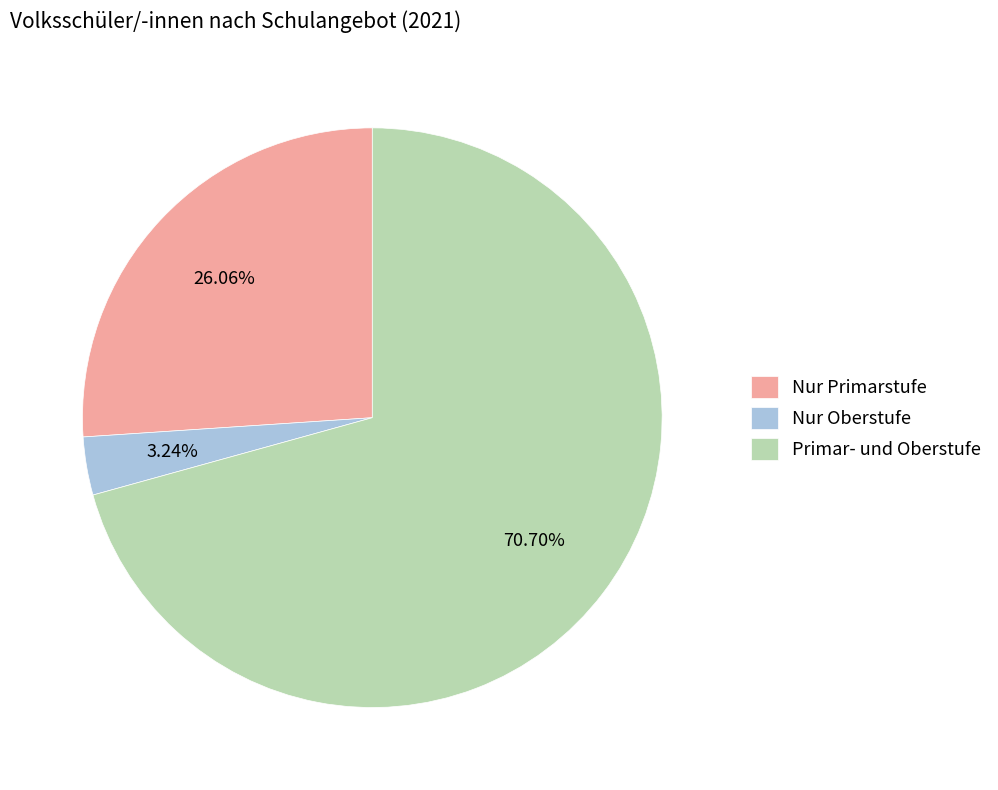

Combined, do Nur Primarstufe and Primar- und Oberstufe account for over 50%?

Yes